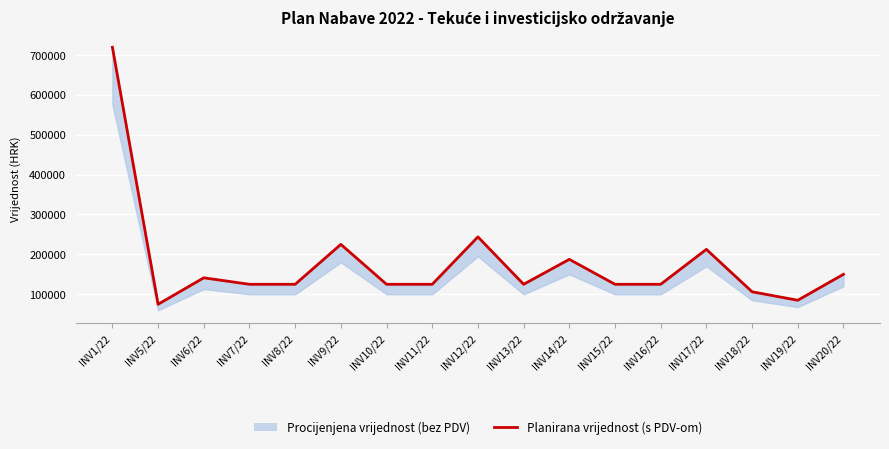

What is the difference between the maximum and second lowest values?

633750